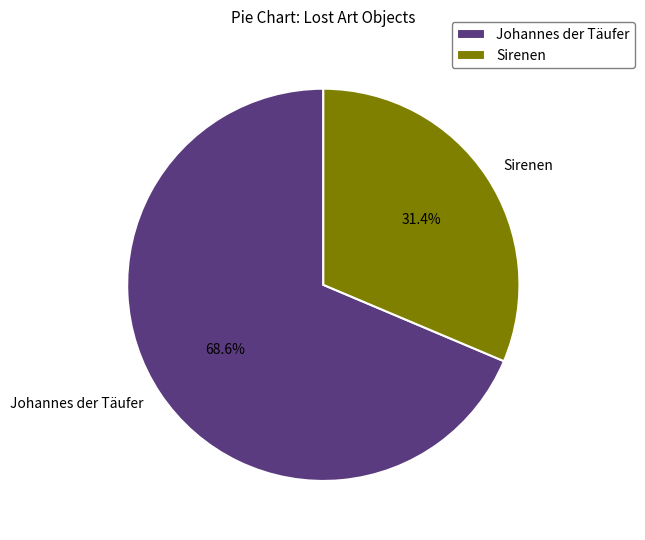

What is the largest slice in the pie chart?

Johannes der Täufer